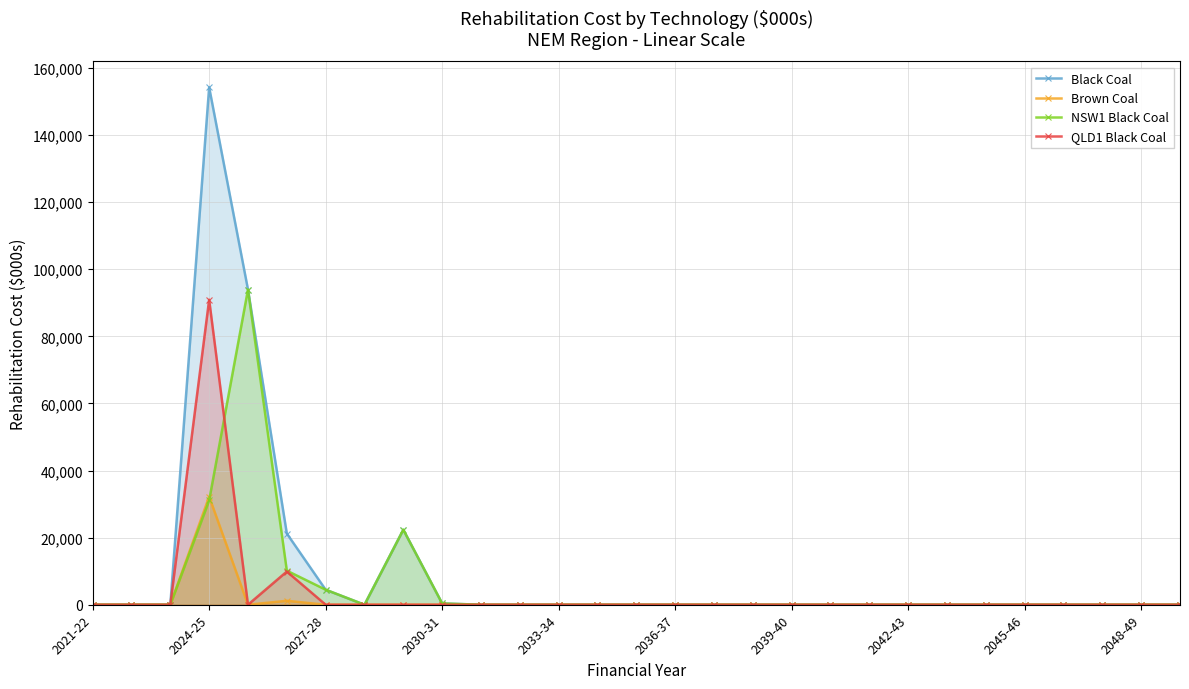

True or false: QLD1 Black Coal has a value of 0.0 at 2033-34.

True